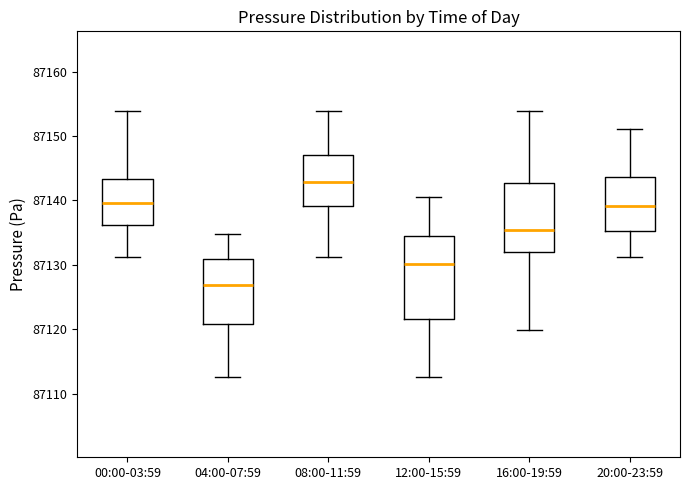

Which box has the lowest median line?

04:00-07:59